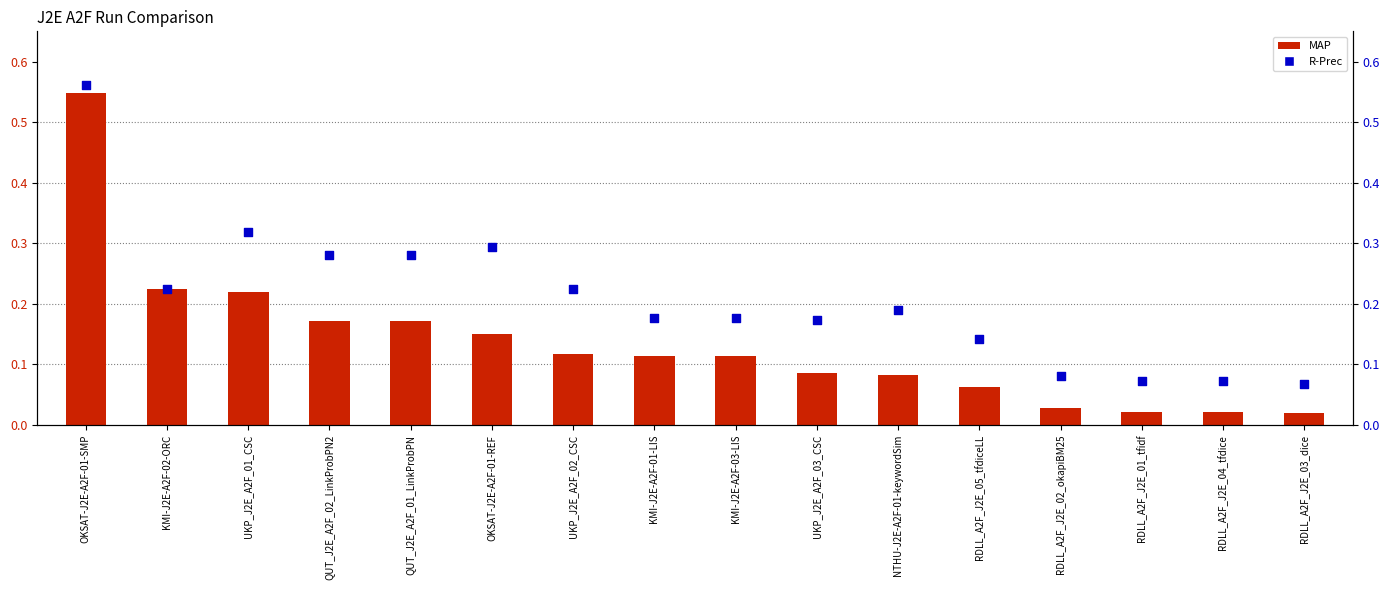

Which series contains the highest Y value?

R-Prec